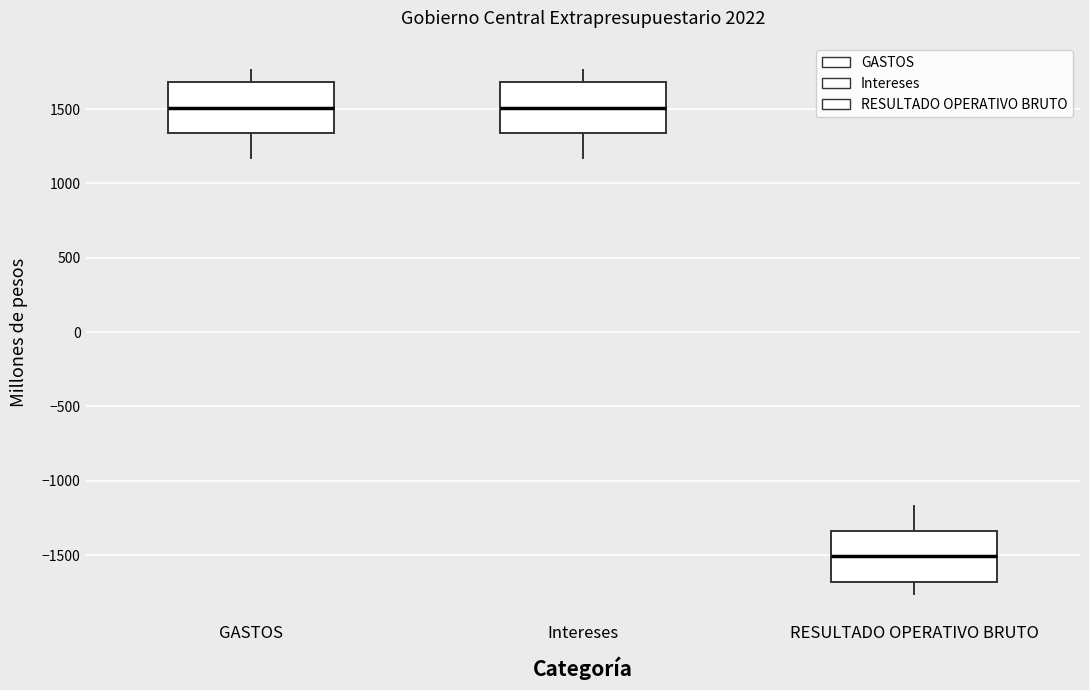

Reading left to right, read every box against the y-axis: the position of its median line, the range the box covers, and the ends of its whiskers. The values are not printed on the chart, so give them approximately, as read against the axis.

GASTOS: median 1500, box 1350 to 1700, whiskers 1150 to 1750
Intereses: median 1500, box 1350 to 1700, whiskers 1150 to 1750
RESULTADO OPERATIVO BRUTO: median -1500, box -1700 to -1350, whiskers -1750 to -1150